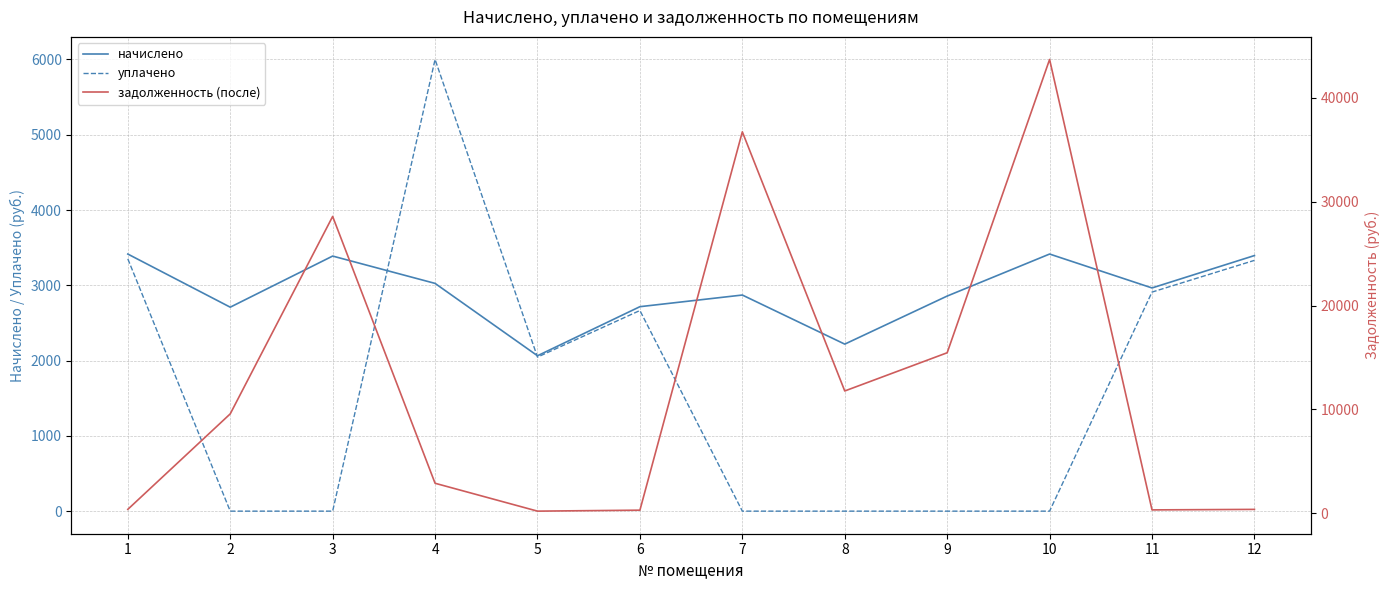

Count the number of data series in this chart.

3